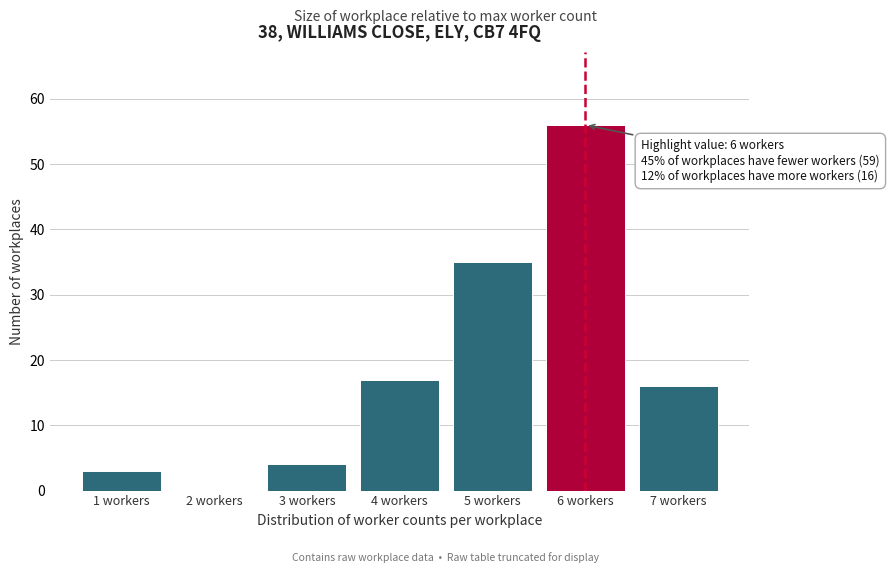

Over which range of the x-axis is the bar tallest?

5.5 to 6.5